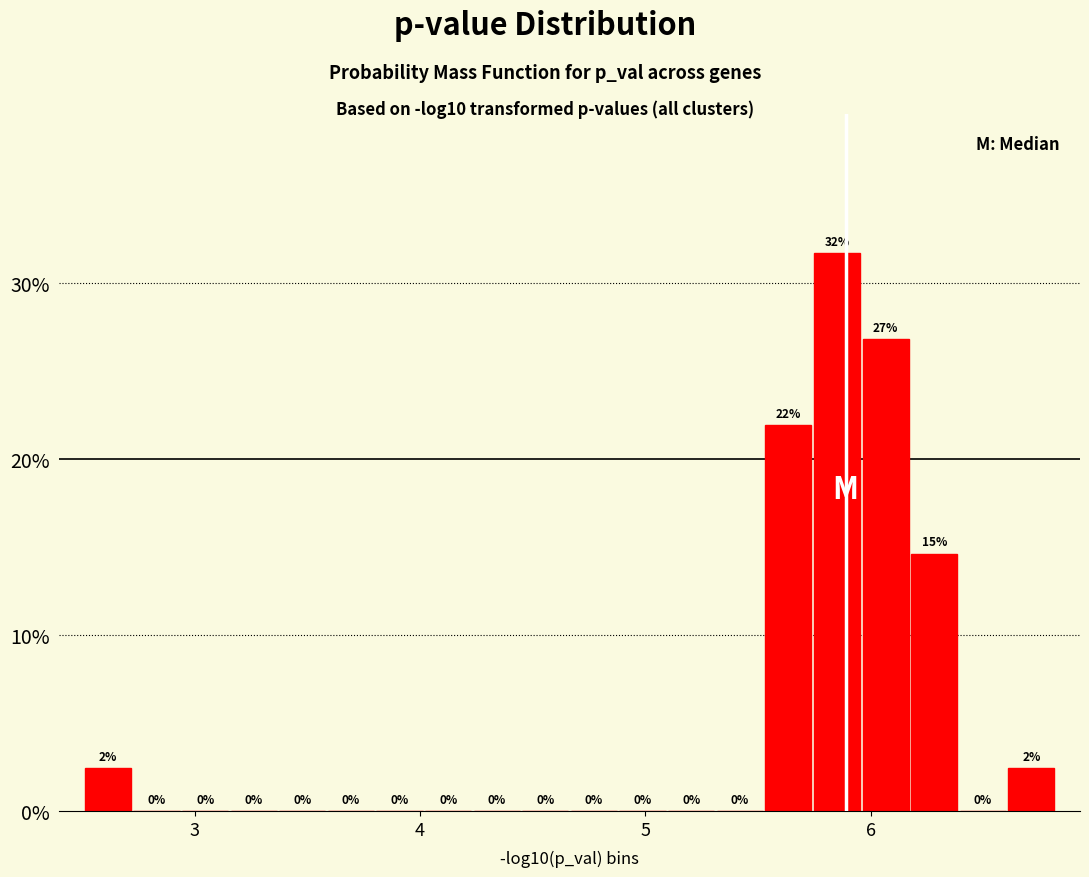

Read against the x-axis, roughly where is the centre of the tallest bar?

5.9